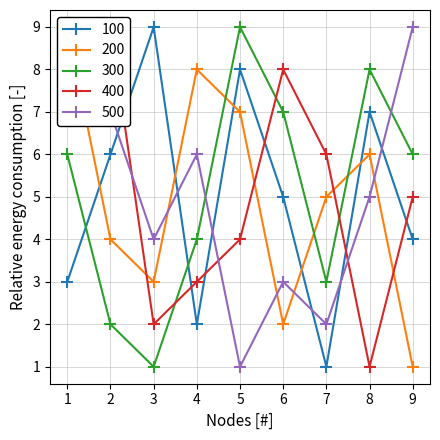

Is it true that 300 equals 14 at 8?

False